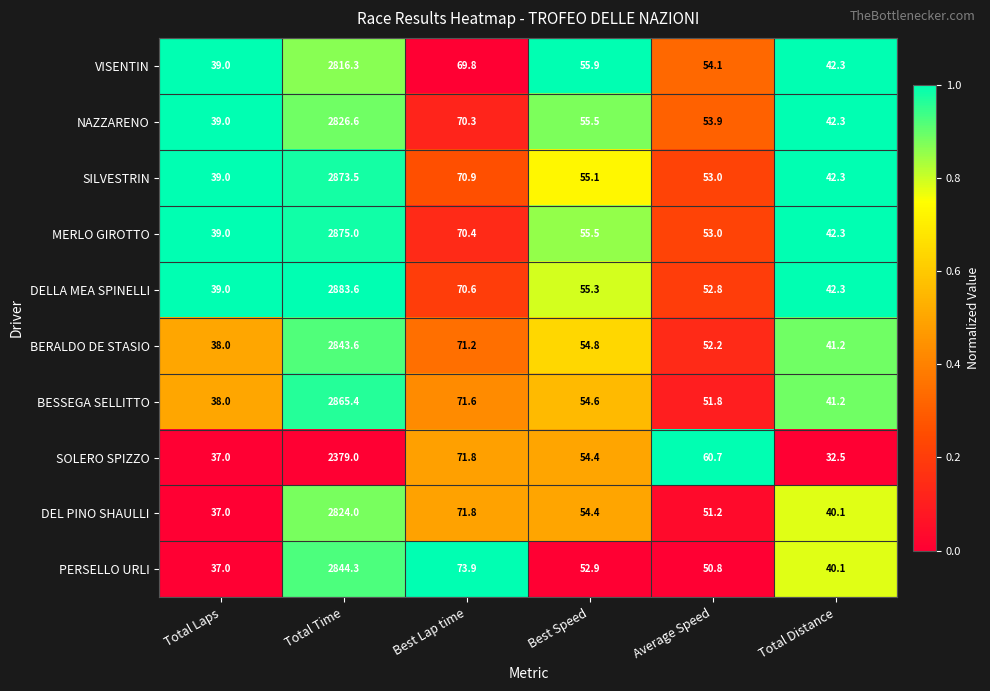

What is the difference between the second highest and second lowest values in the BERALDO DE STASIO series?

30.0